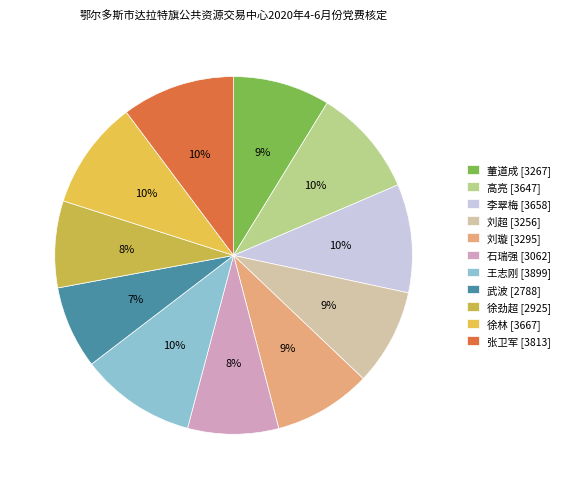

Is it true that 张卫军 is 20% of the pie?

False